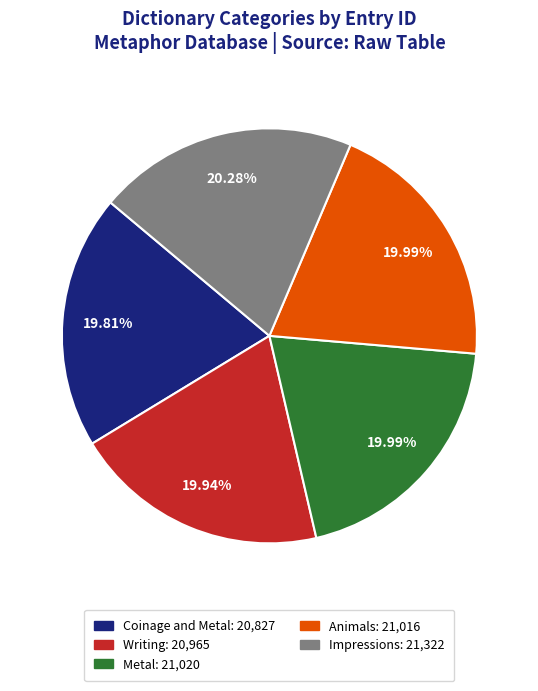

What portion of the pie excludes Impressions?

79.7%